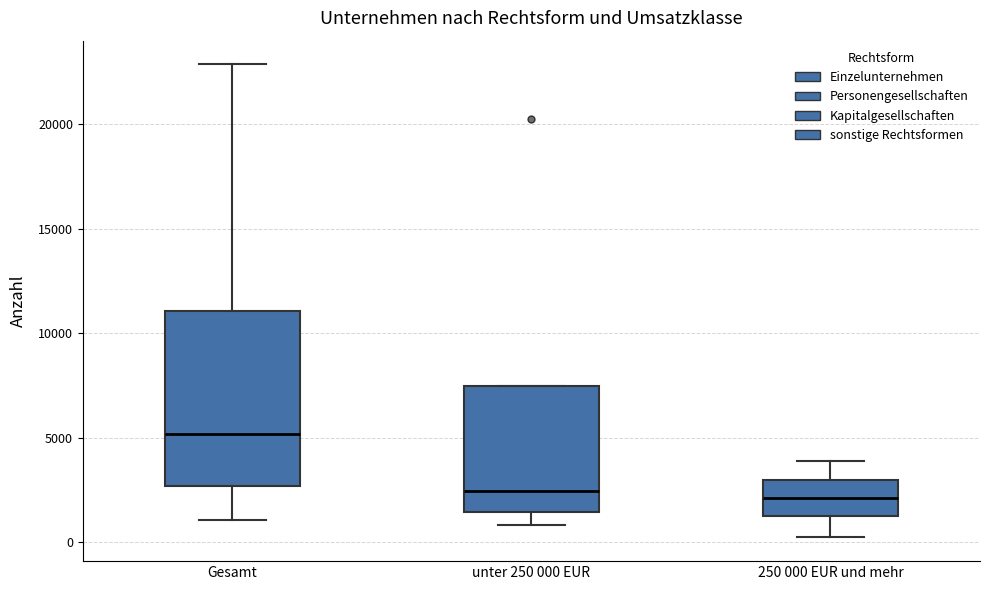

Which box has the highest median line?

Gesamt